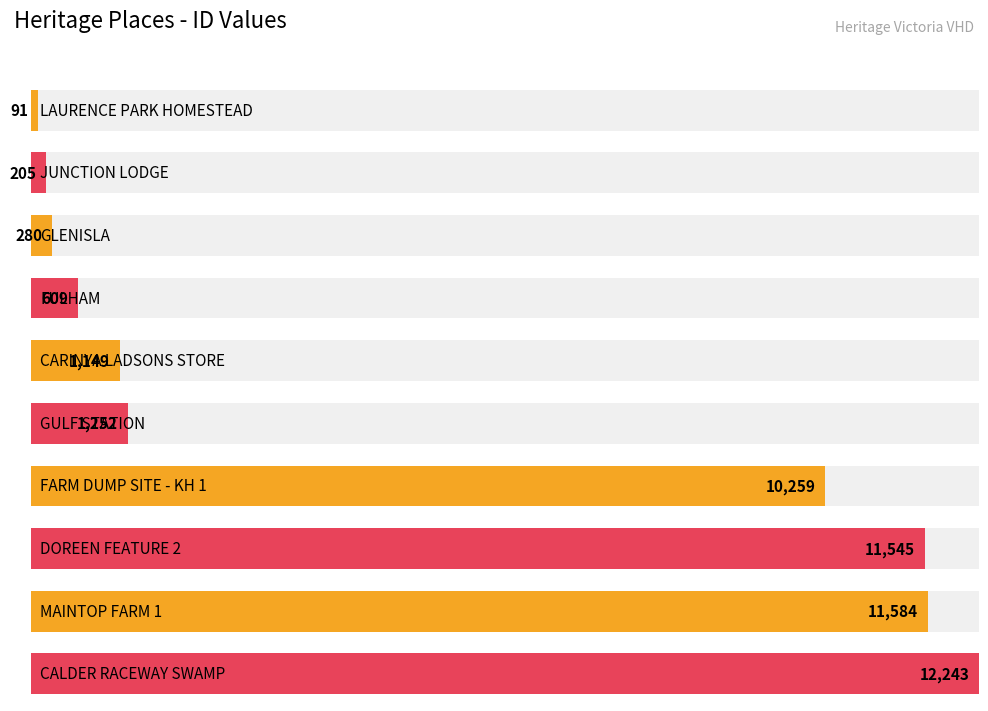

Which category has the highest value across all series?

CALDER RACEWAY SWAMP